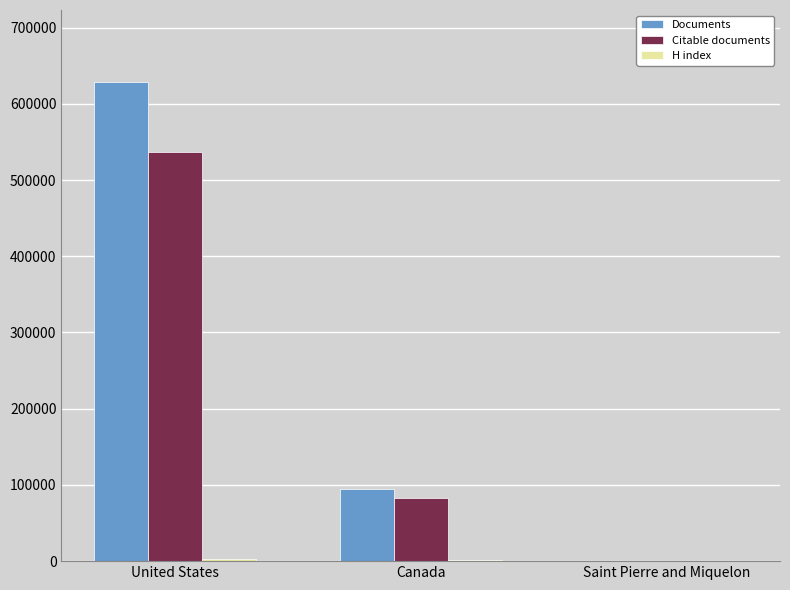

What is the total value across all series at United States?

1168924